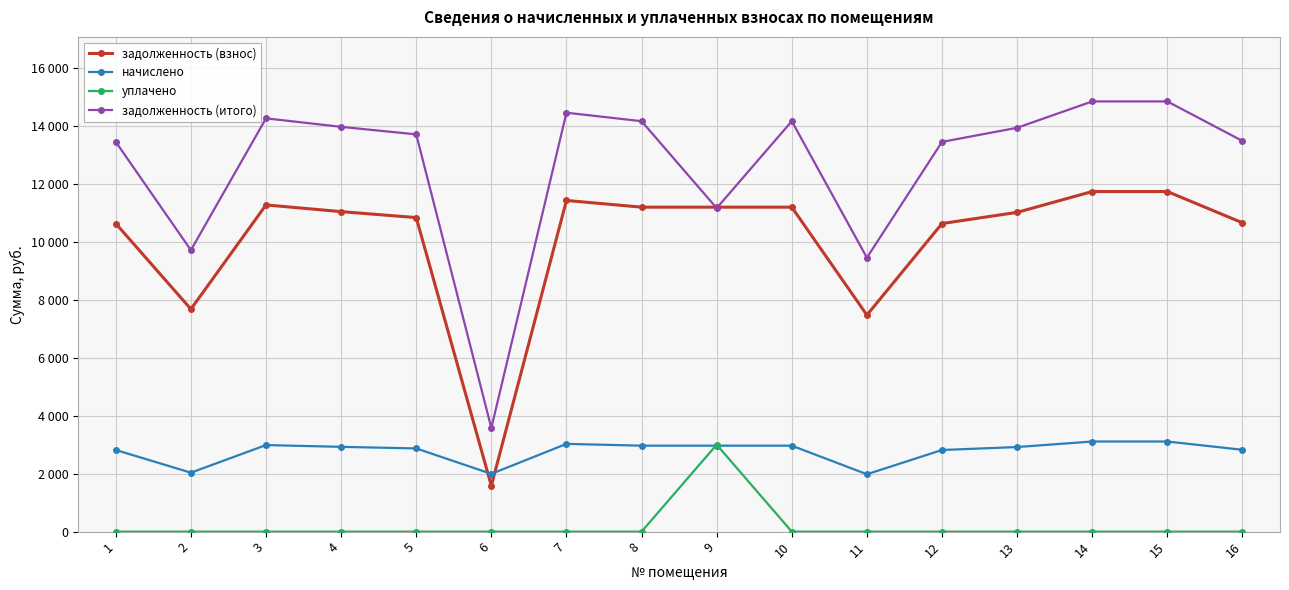

Which series has the widest spread of values?

задолженность (итого)